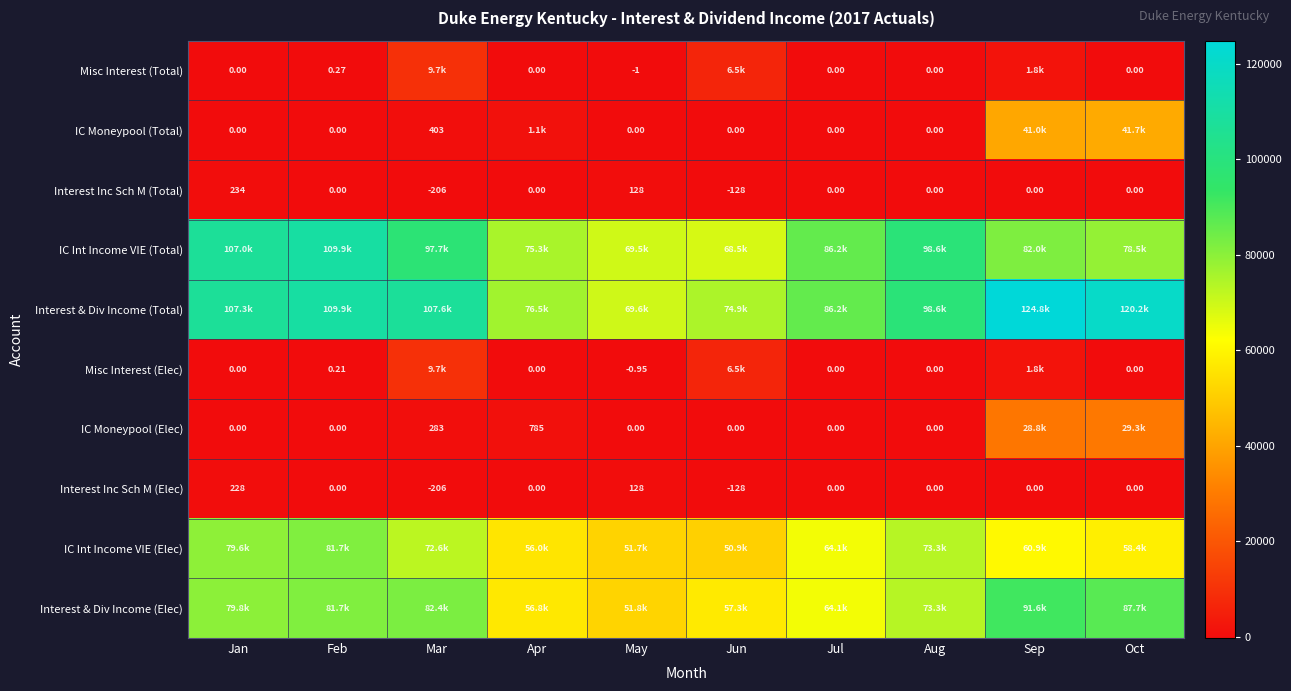

At which label does Interest Inc Sch M (Elec) reach its minimum?

Mar